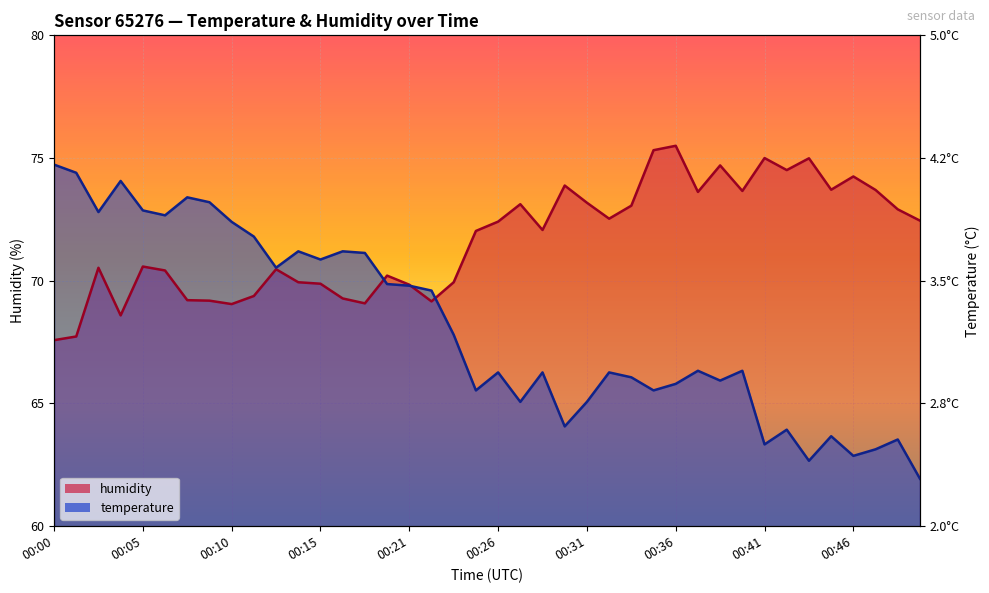

What is the difference between the humidity values at 00:26 and 00:37?

1.2